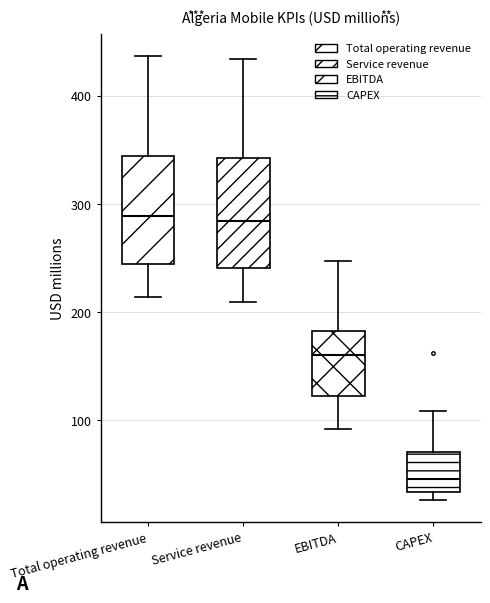

Which box has the lowest median line?

CAPEX